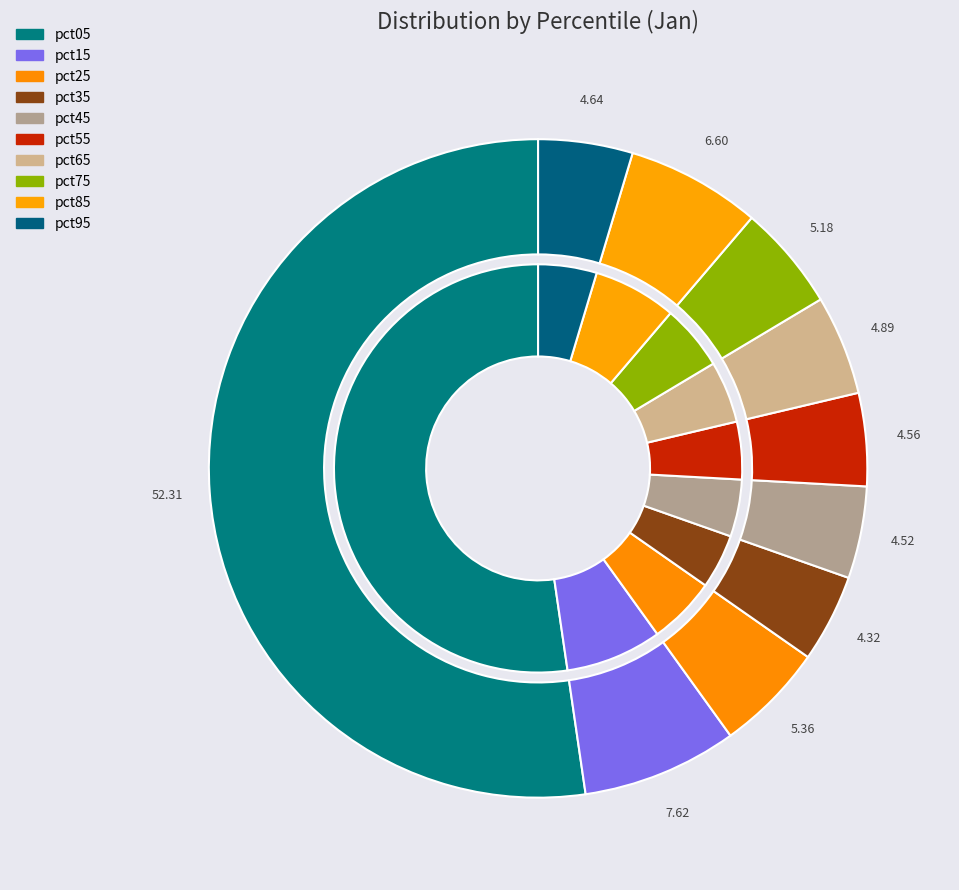

What is the majority slice?

pct05